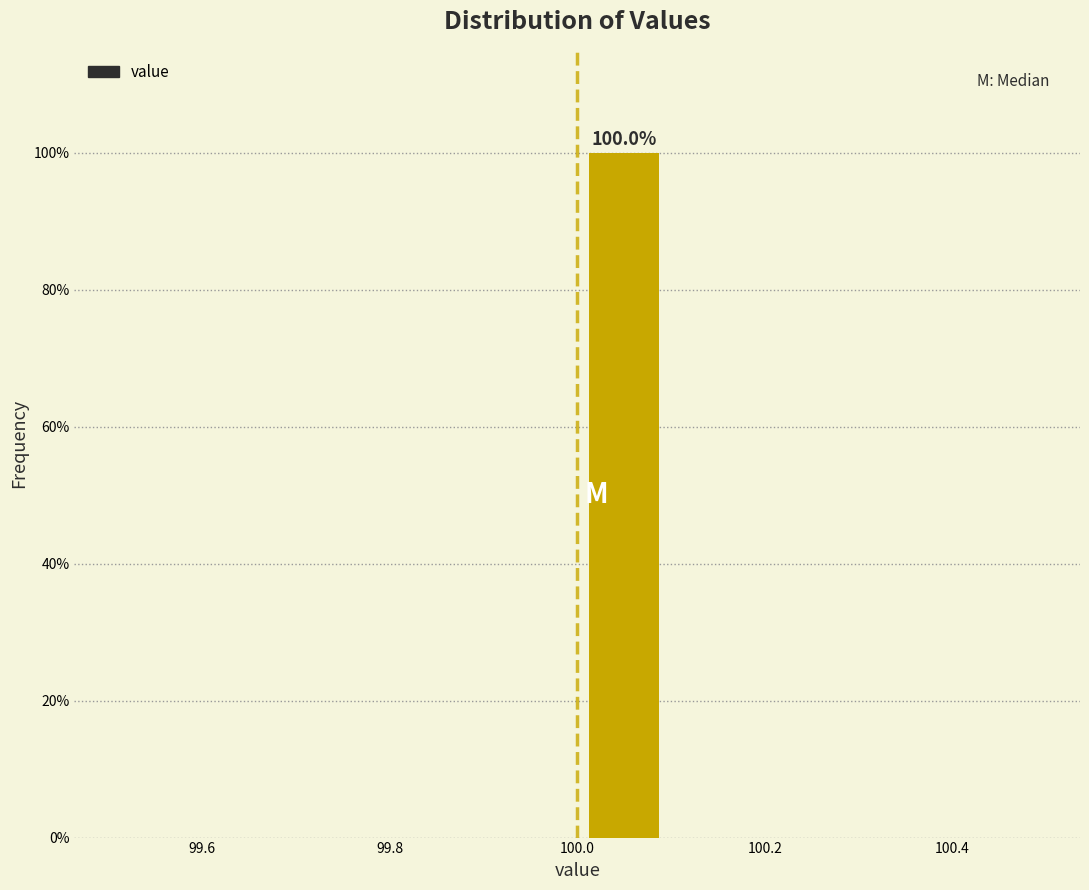

Over which range of the x-axis is the bar tallest?

100.0 to 100.1